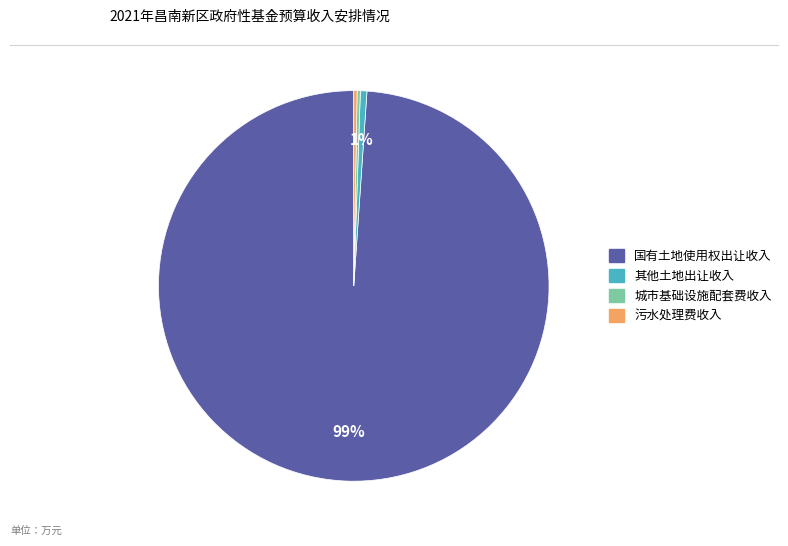

To the nearest percent, what portion does 其他土地出让收入 represent?

1%